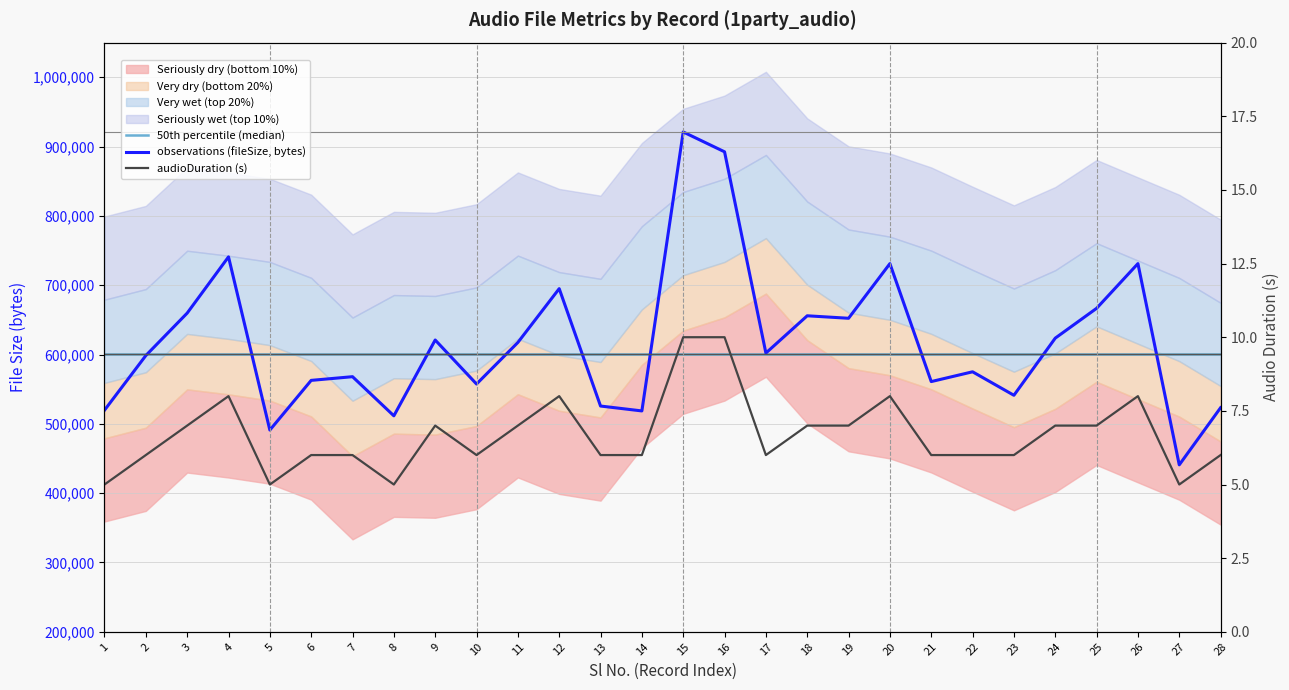

What is the smallest value displayed?

5